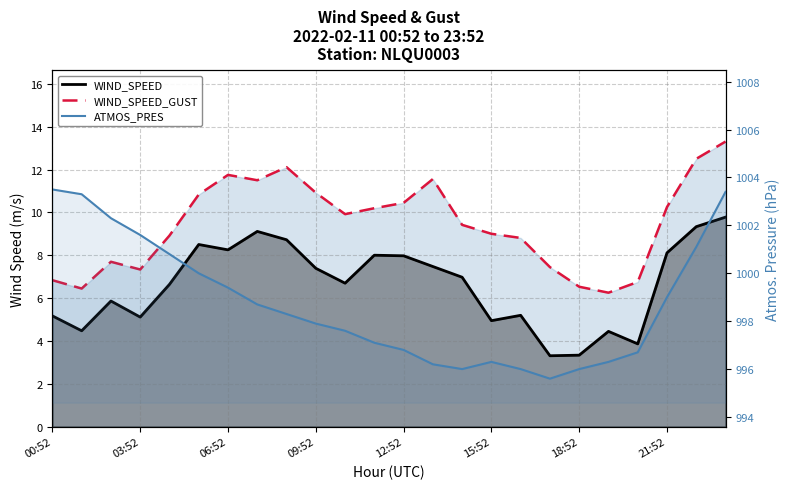

True or false: ATMOS_PRES and WIND_SPEED_GUST cross at least once.

False